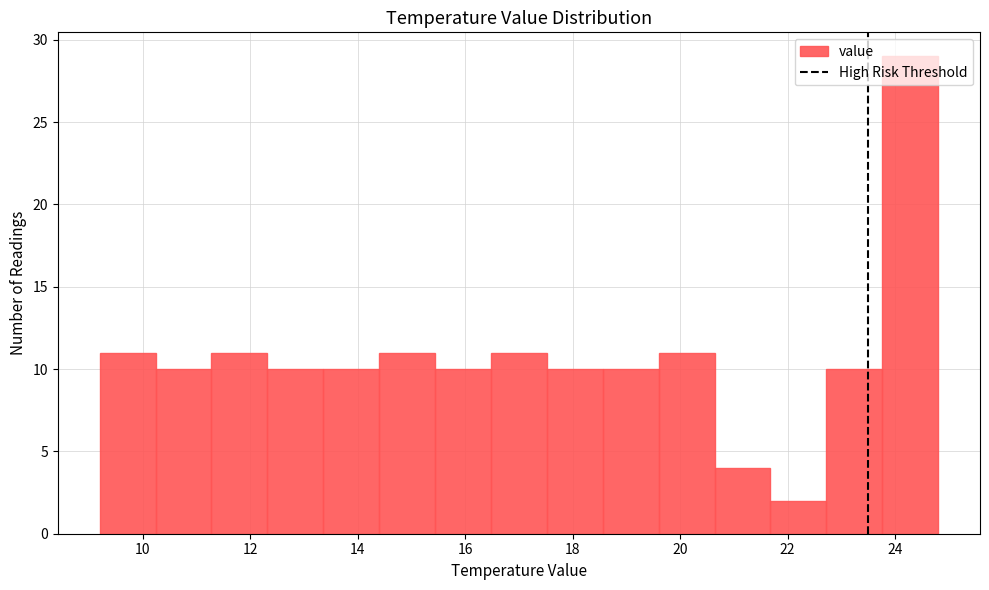

Reading left to right, list every bar in this chart as the range it spans on the x-axis followed by its height. Neither the bar edges nor the heights are printed on the chart, so give them approximately, as read against the axes.

9.20 to 10.24: 11
10.24 to 11.28: 10
11.28 to 12.32: 11
12.32 to 13.36: 10
13.36 to 14.40: 10
14.40 to 15.44: 11
15.44 to 16.48: 10
16.48 to 17.52: 11
17.52 to 18.56: 10
18.56 to 19.60: 10
19.60 to 20.64: 11
20.64 to 21.68: 4
21.68 to 22.72: 2
22.72 to 23.76: 10
23.76 to 24.80: 29